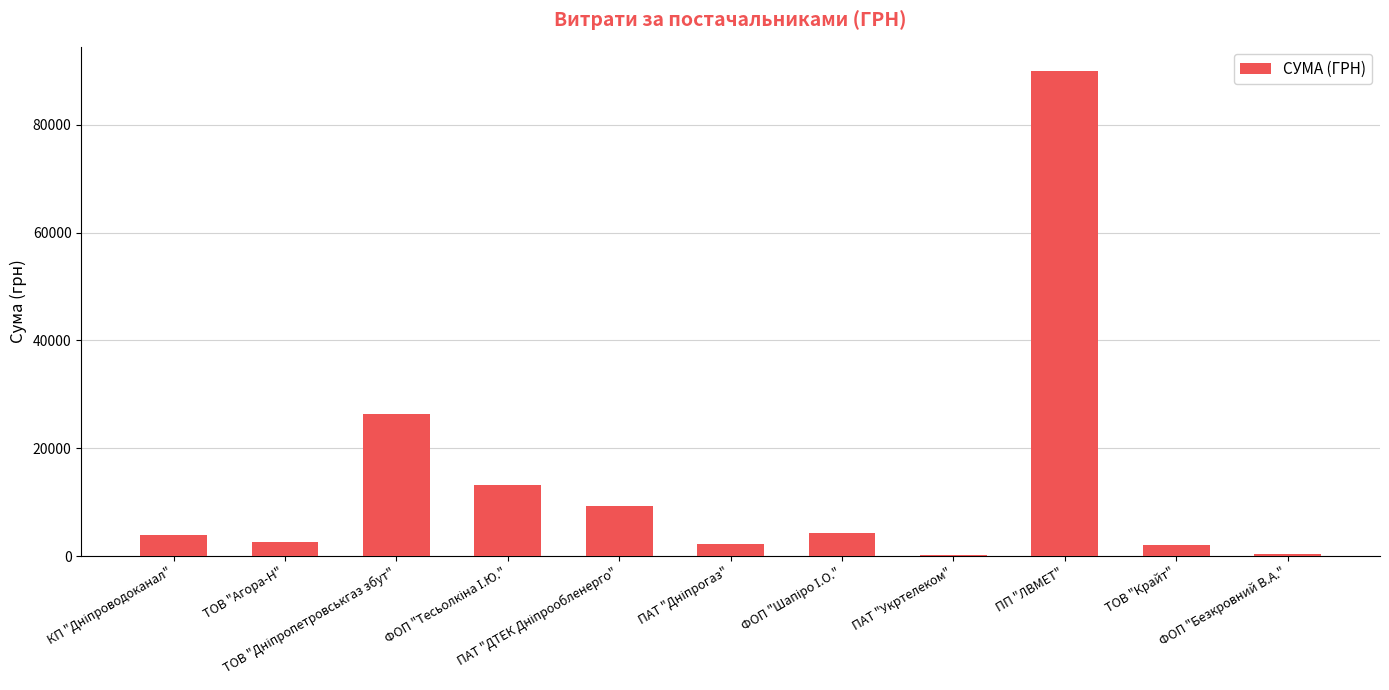

What is the greatest value displayed?

90000.0